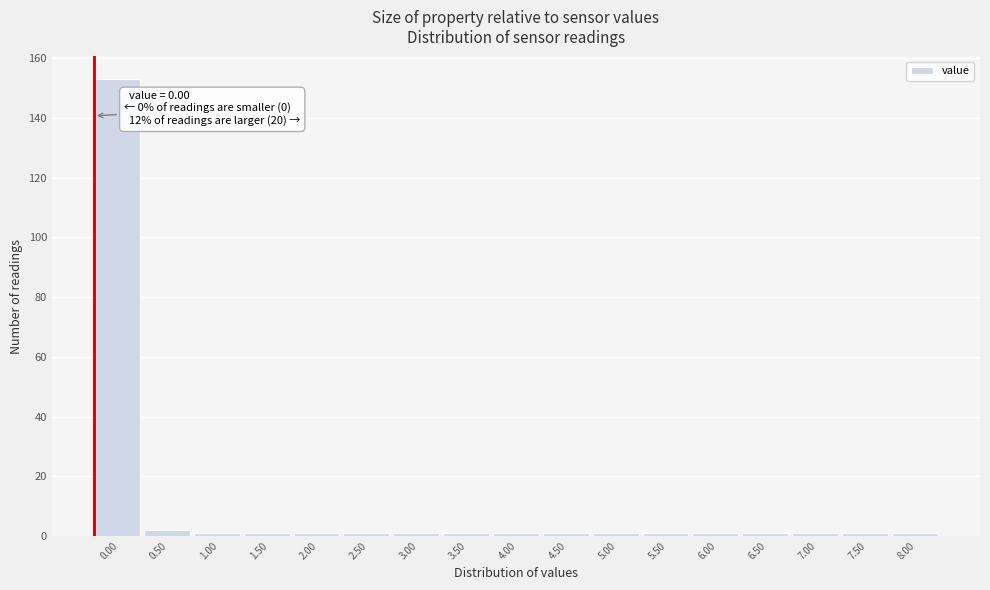

Reading right to left, extract all data points from this chart.

8.00=1	7.50=1	7.00=1	6.50=1	6.00=1	5.50=1	5.00=1	4.50=1	4.00=1	3.50=1	3.00=1	2.50=1	2.00=1	1.50=1	1.00=1	0.50=2	0.00=153